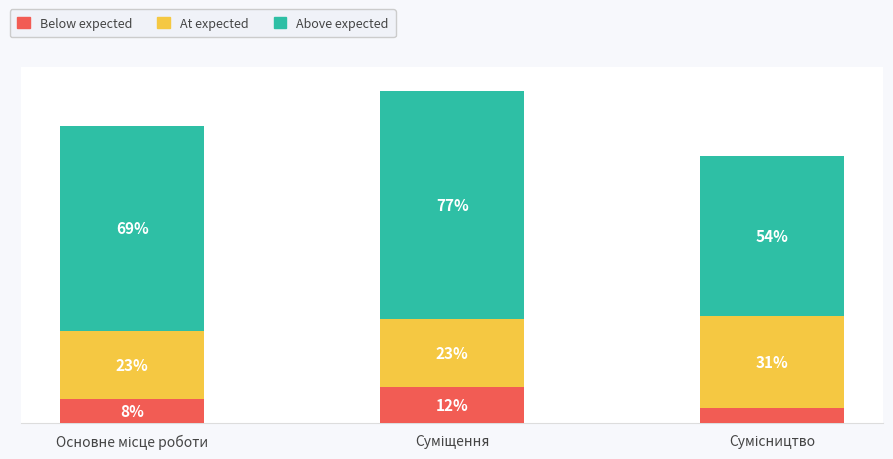

Which has a higher value, Основне місце роботи or Сумісництво?

Основне місце роботи